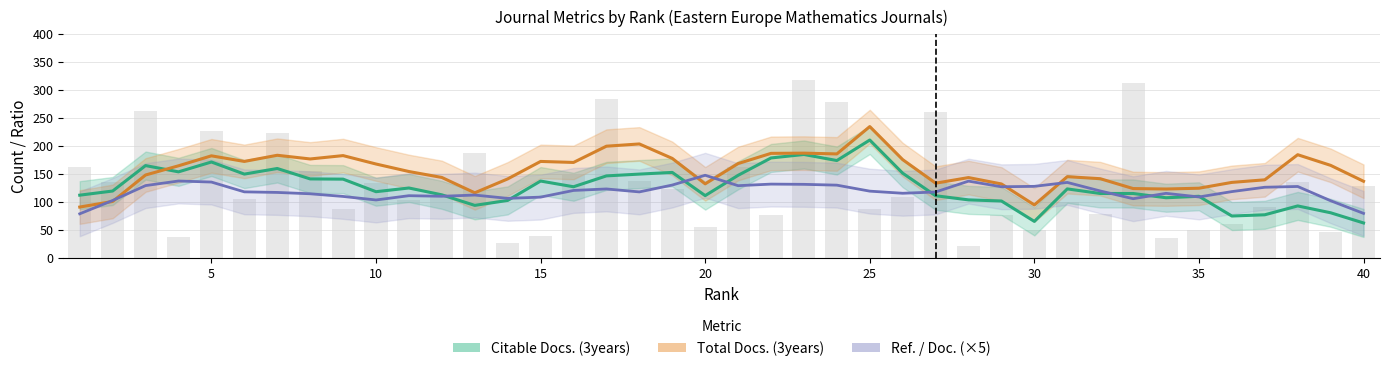

Count the number of categories in the chart.

40